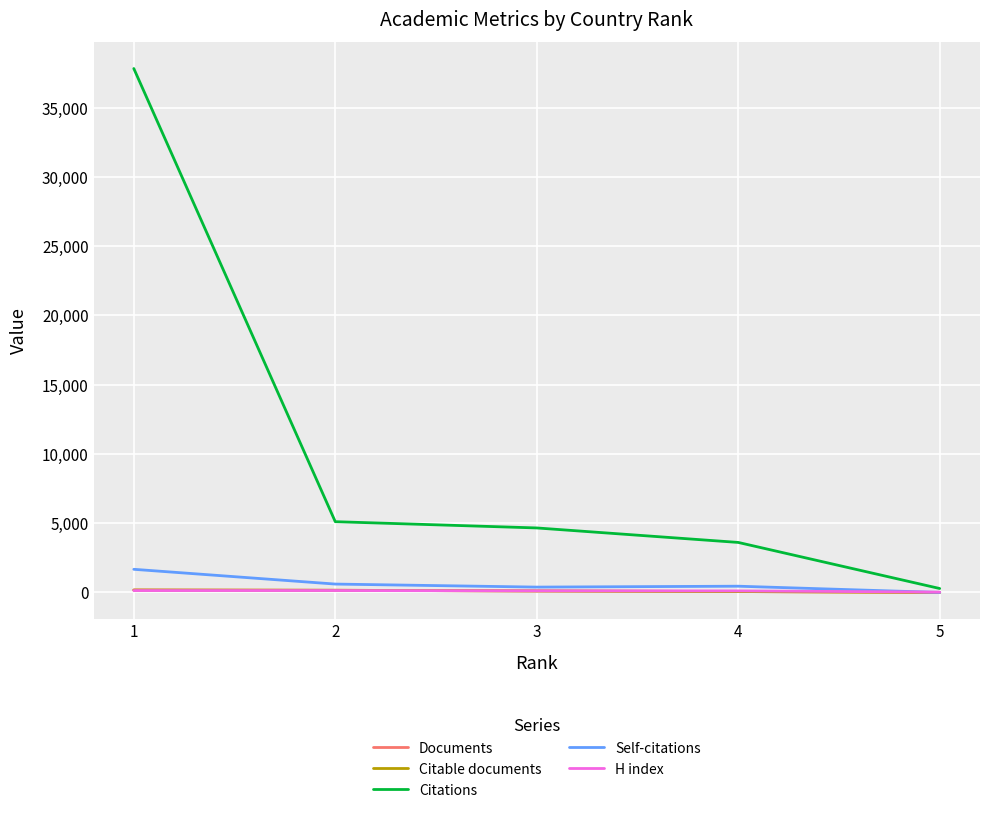

What are all the series names shown in the legend?

Documents, Citable documents, Citations, Self-citations, H index